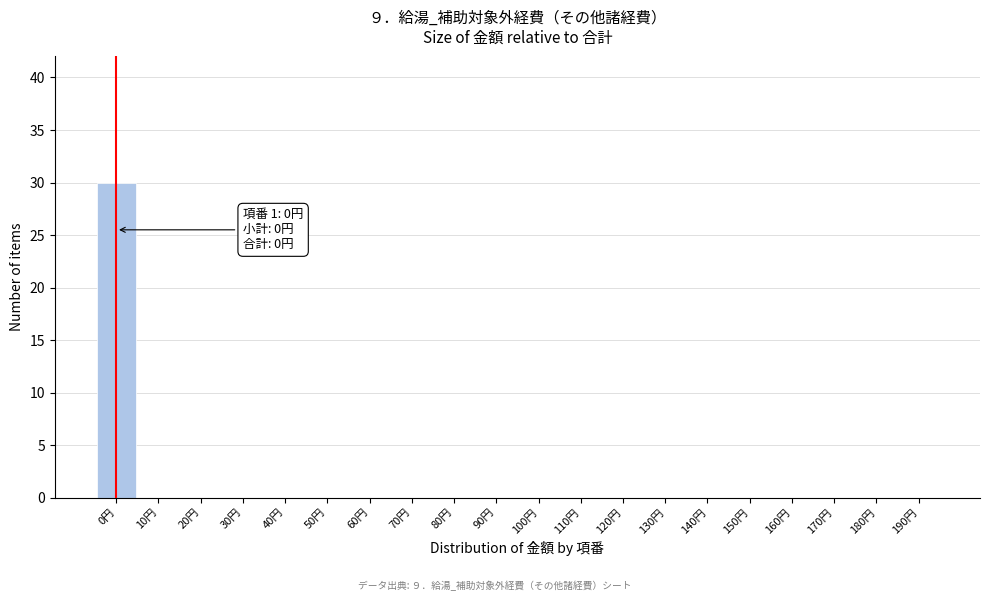

Reading left to right, transcribe all the data shown in this chart.

0円=30	10円=0	20円=0	30円=0	40円=0	50円=0	60円=0	70円=0	80円=0	90円=0	100円=0	110円=0	120円=0	130円=0	140円=0	150円=0	160円=0	170円=0	180円=0	190円=0